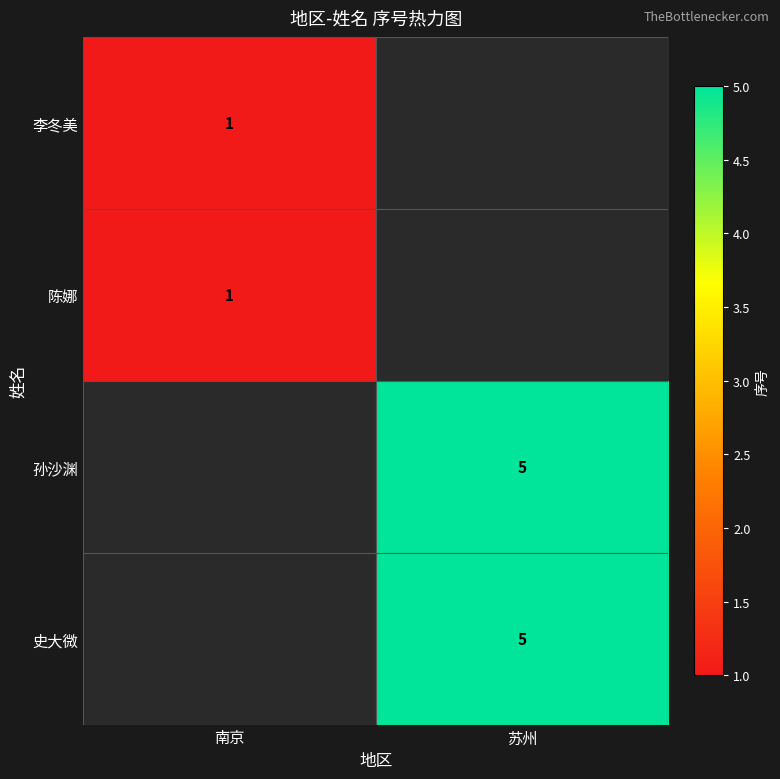

Is the value of 史大微 at 苏州 greater than the value of 陈娜 at 南京?

Yes